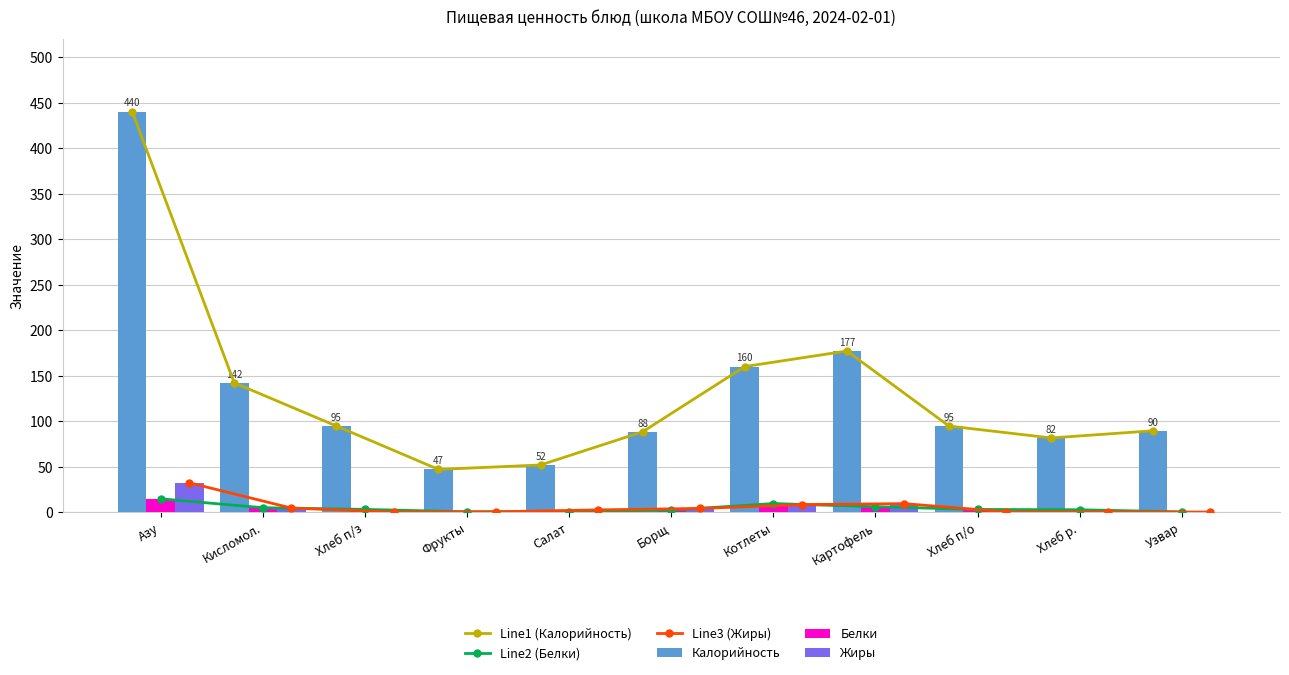

At which label does Line2 (Белки) reach its minimum?

Узвар